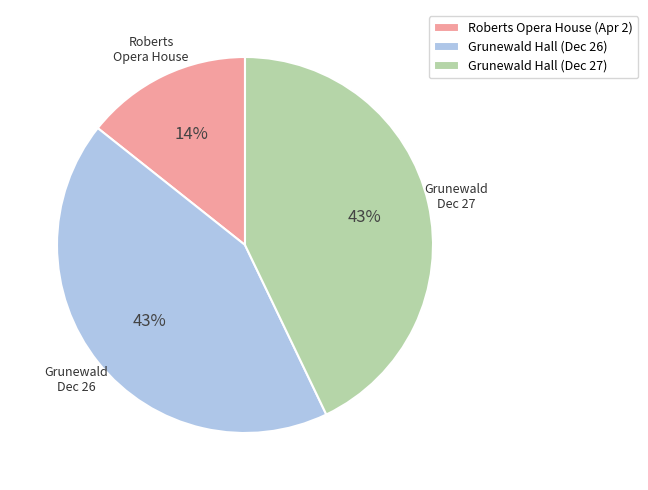

How many segments does this pie chart have?

3